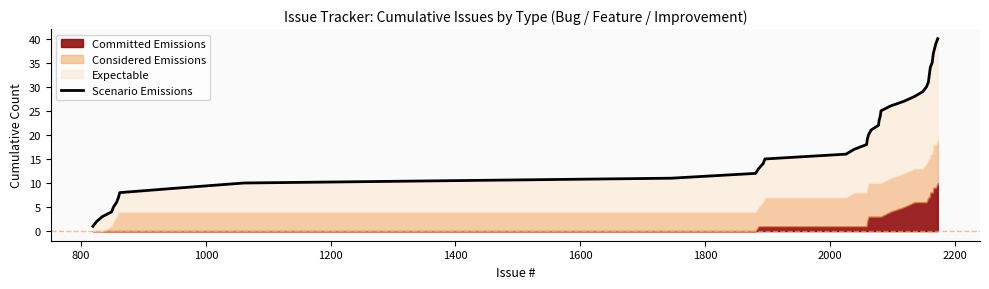

What is the difference between the maximum and minimum values?

39